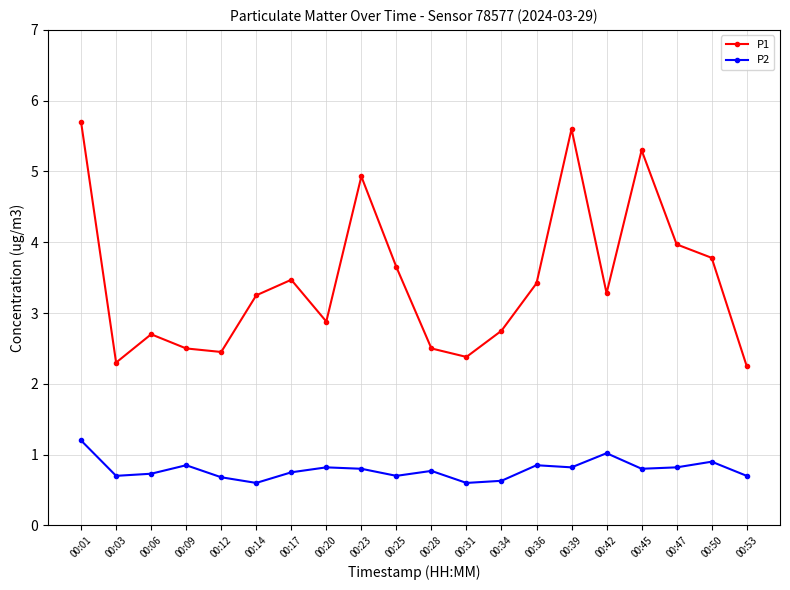

Is it true that P2 equals 0.6 at 00:20?

False